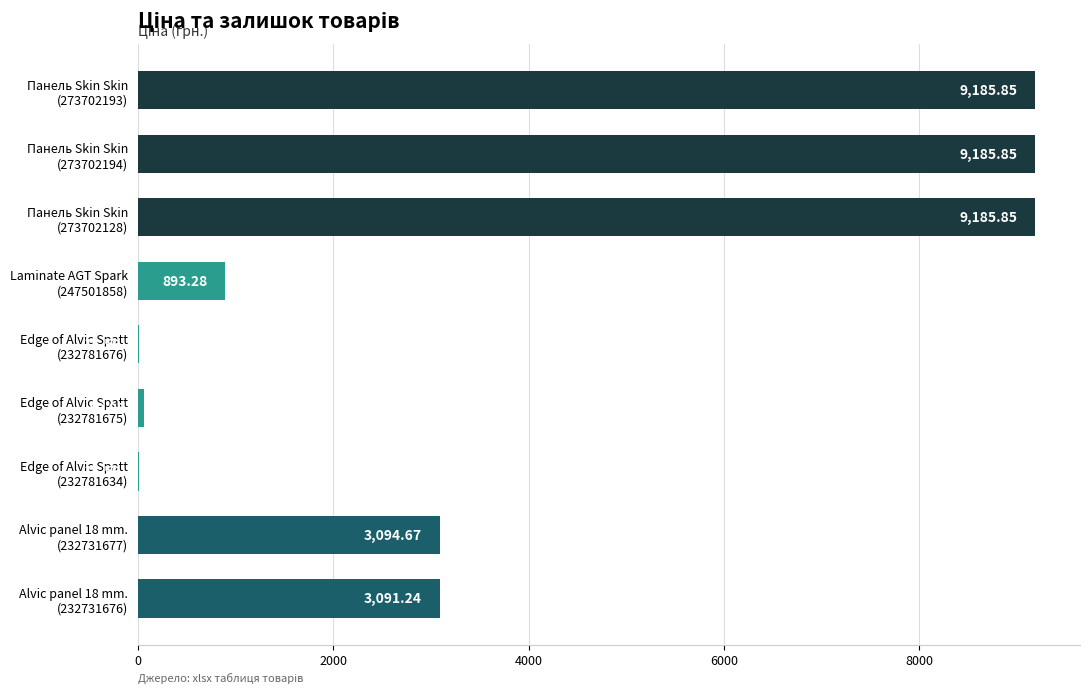

How many categories are shown in the chart?

9